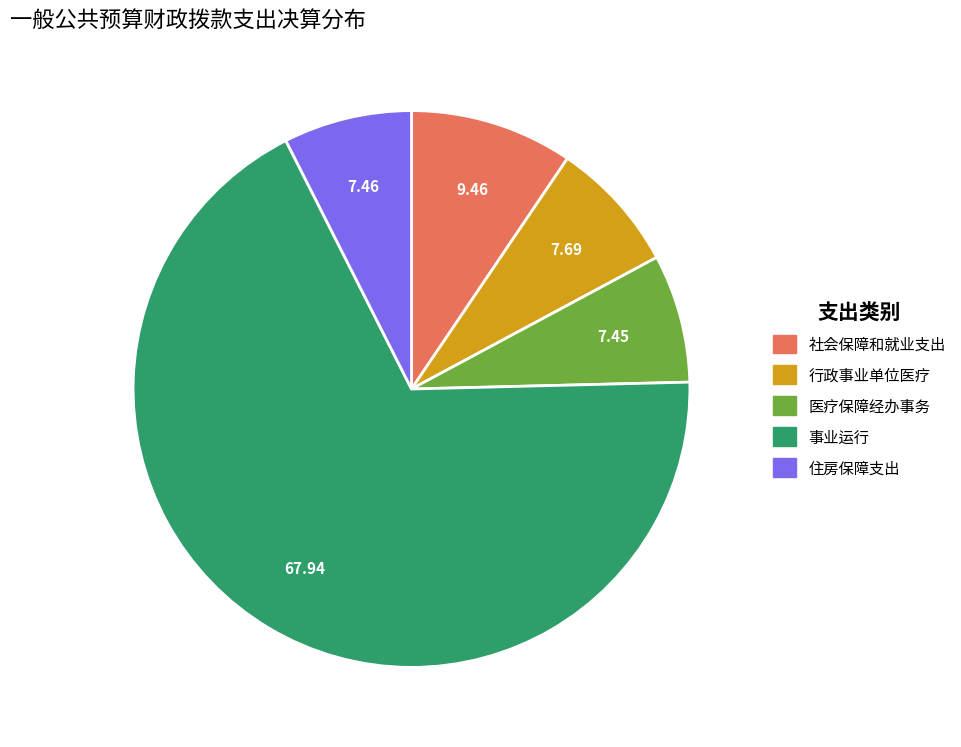

Is it true that 社会保障和就业支出 is 9% of the pie?

True